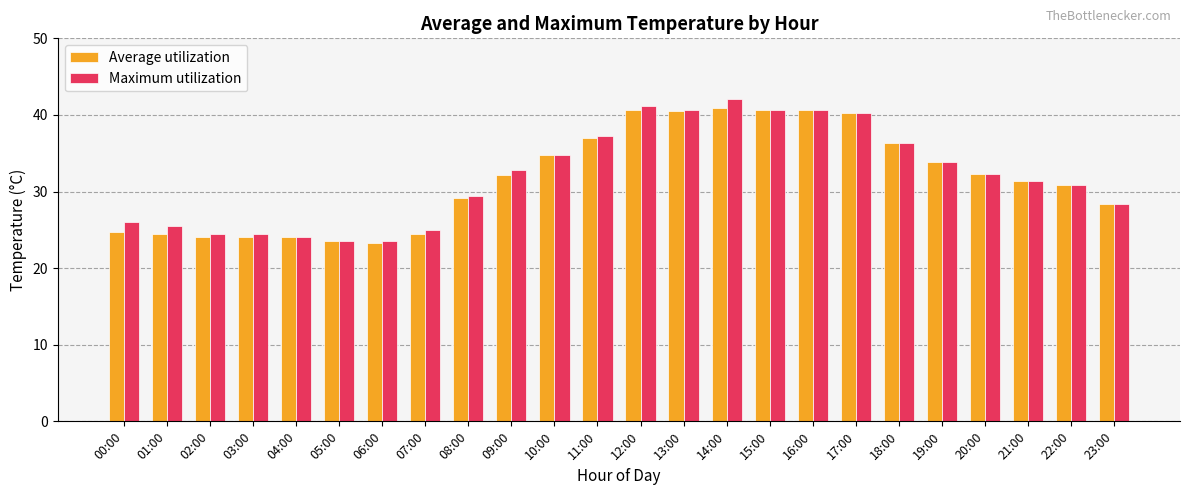

Where does the Maximum utilization series first go above 32?

09:00